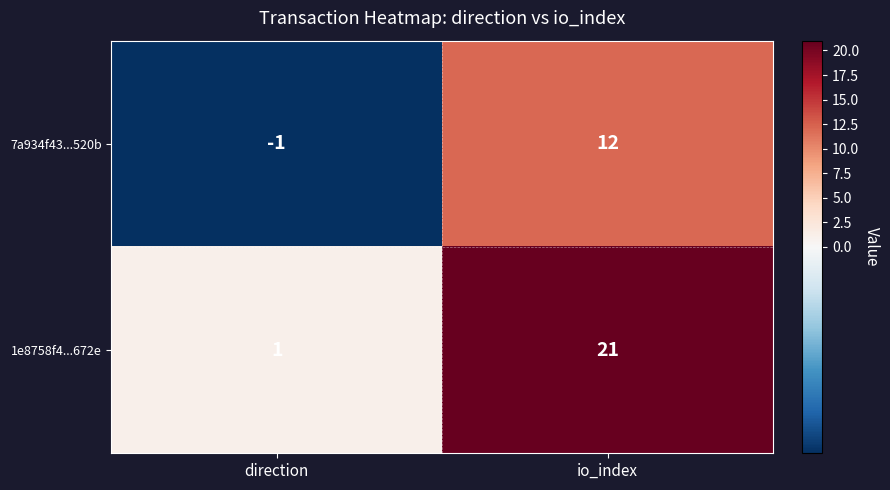

At io_index, list the series in order from smallest to largest.

7a934f43...520b, 1e8758f4...672e